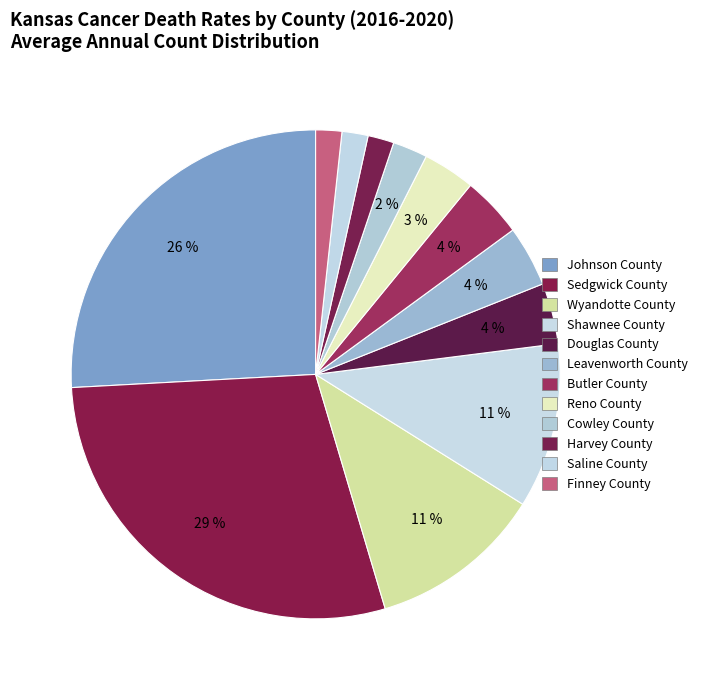

Count the number of slices in the pie.

12